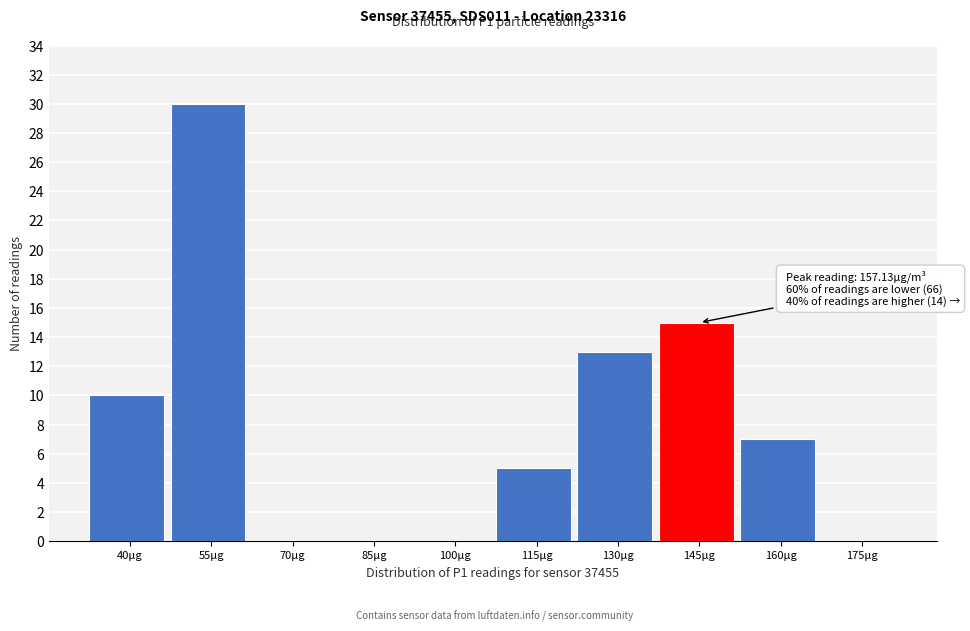

Reading left to right, list all the values displayed in this chart.

40µg=10	55µg=30	70µg=0	85µg=0	100µg=0	115µg=5	130µg=13	145µg=15	160µg=7	175µg=0